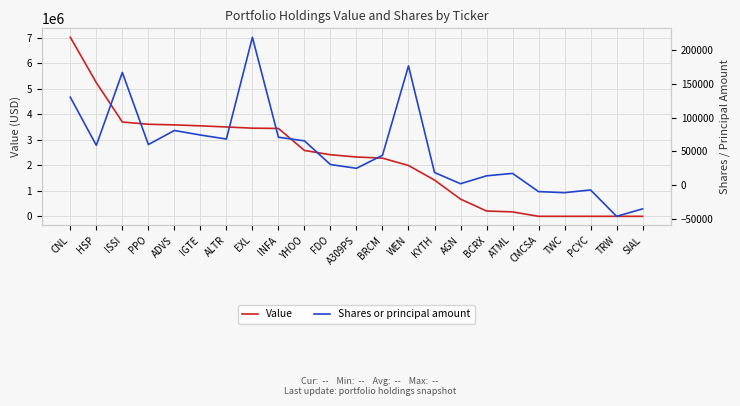

What is the spread (max minus min) of values at CNL?

6880800